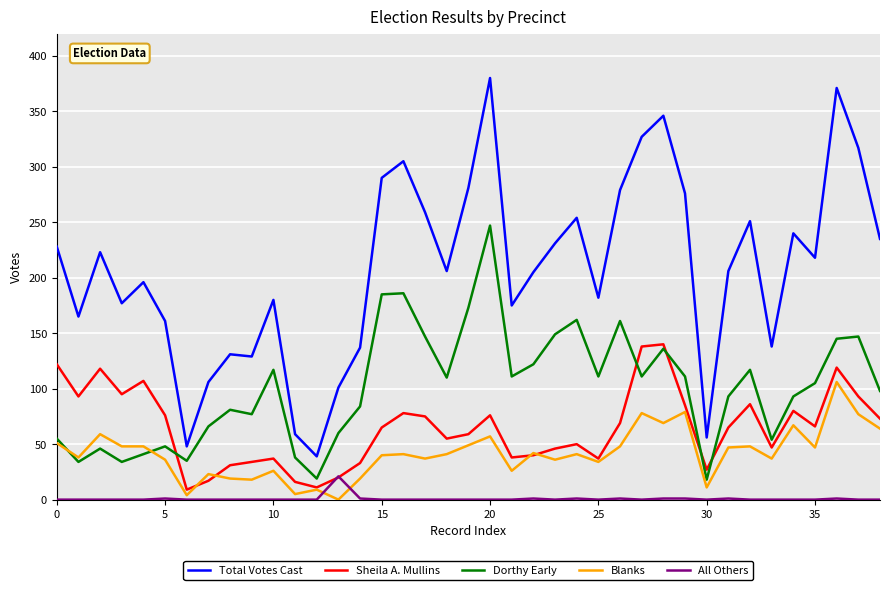

True or false: Blanks and Total Votes Cast cross at least once.

False